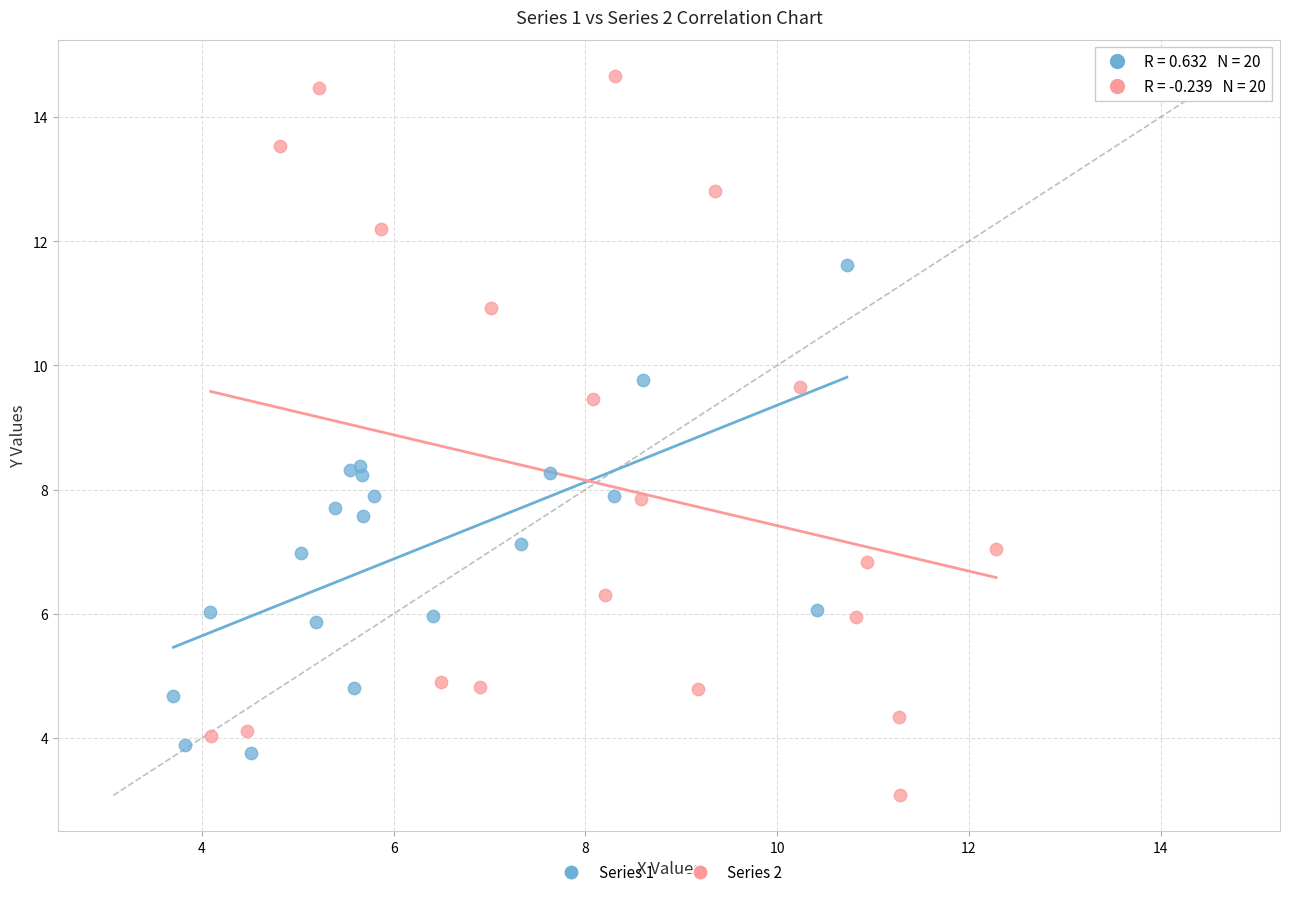

Which series contains the lowest Y value?

Series 2